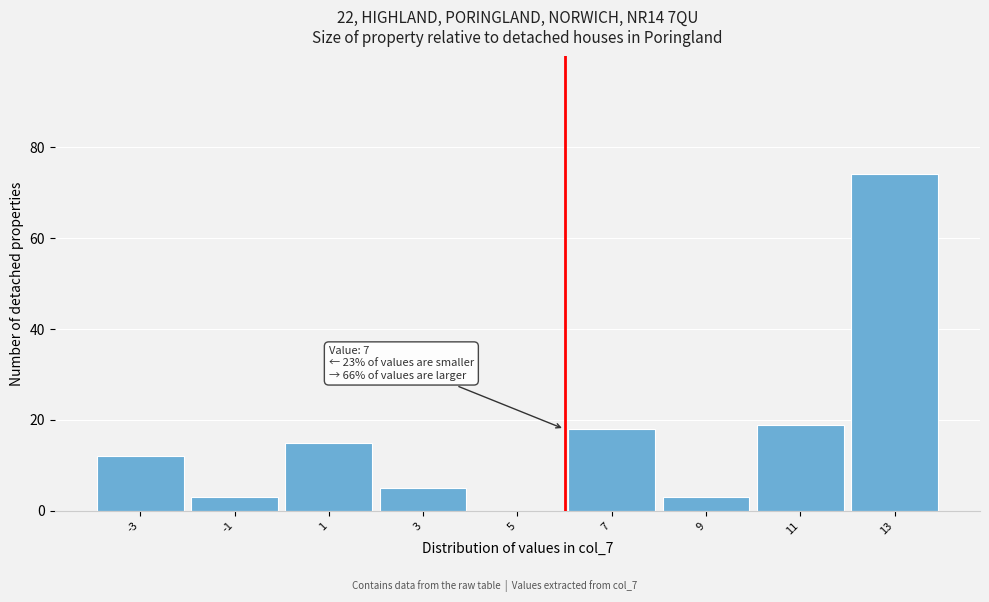

Reading left to right, list all the values displayed in this chart.

-3=12	-1=3	1=15	3=5	5=0	7=18	9=3	11=19	13=74